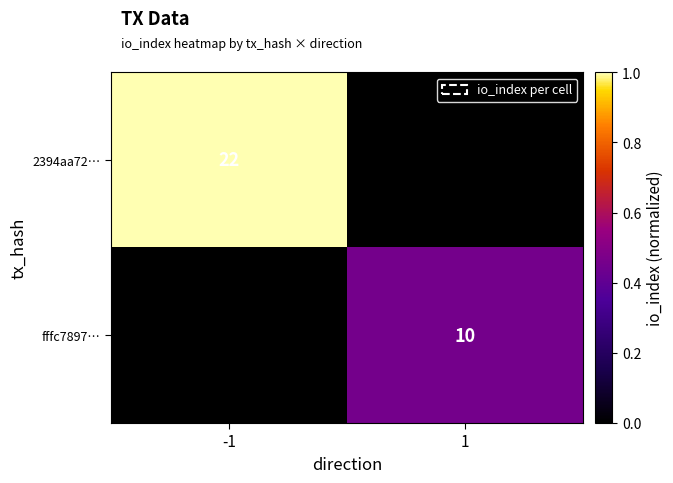

Count the number of data series in this chart.

2